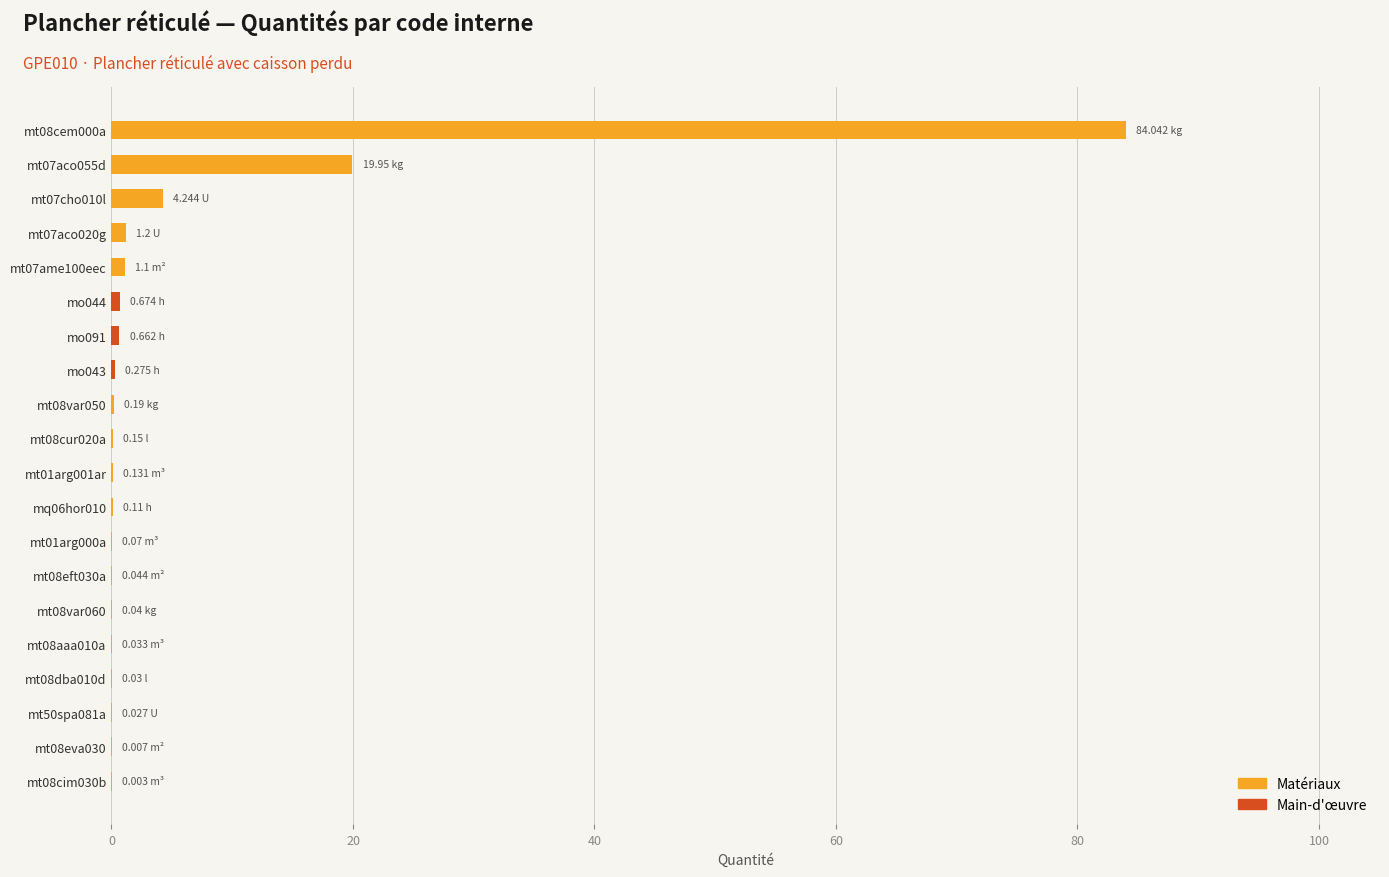

At which category is the sum across all series the highest?

mt08cem000a